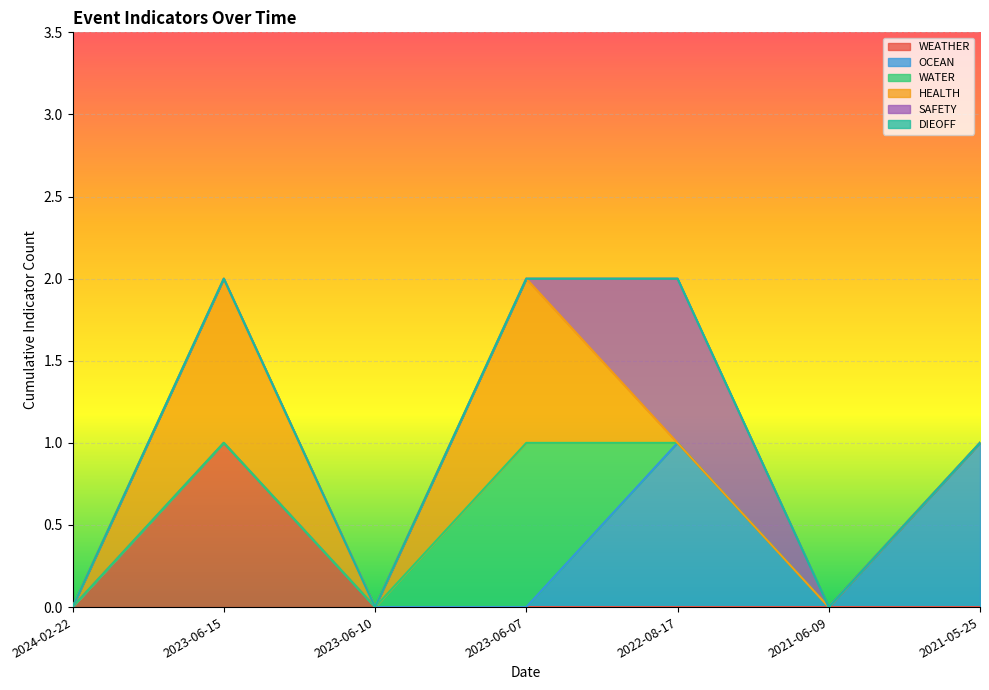

What is the label of the 2nd point from the right?

2021-06-09